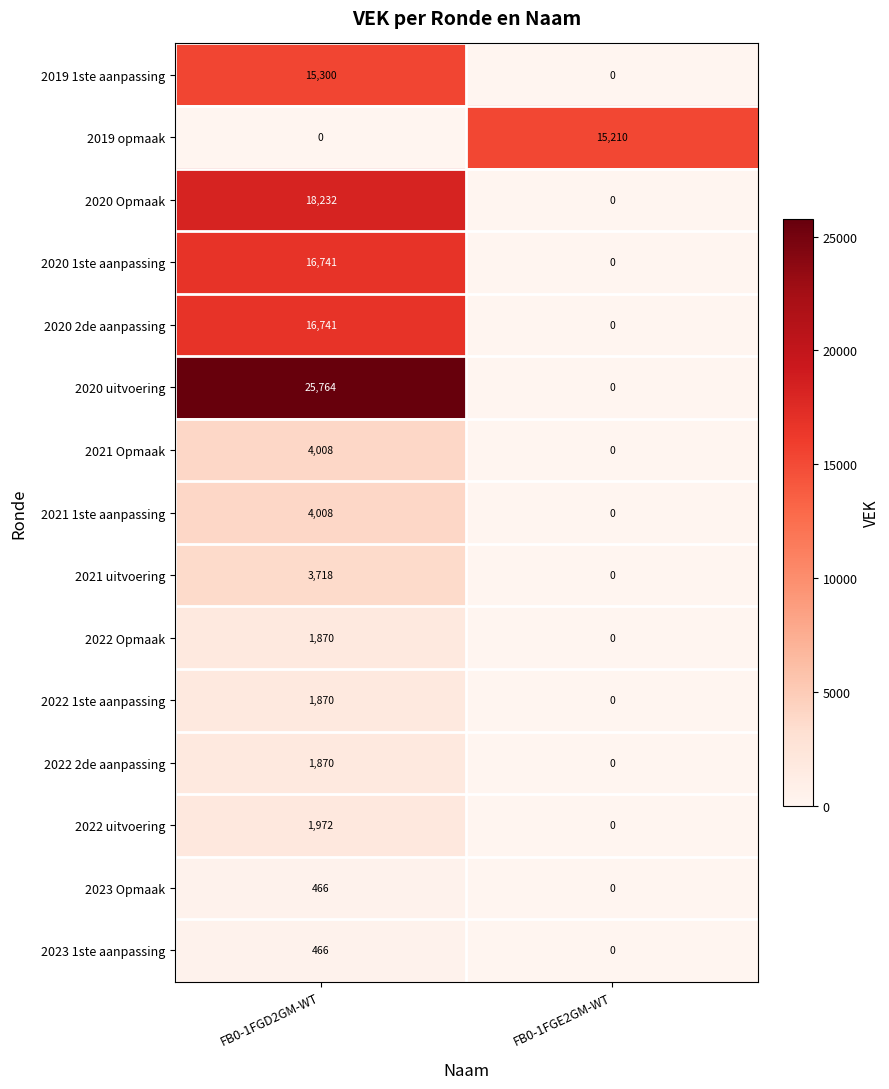

What is the sum of all 2019 opmaak values?

15210